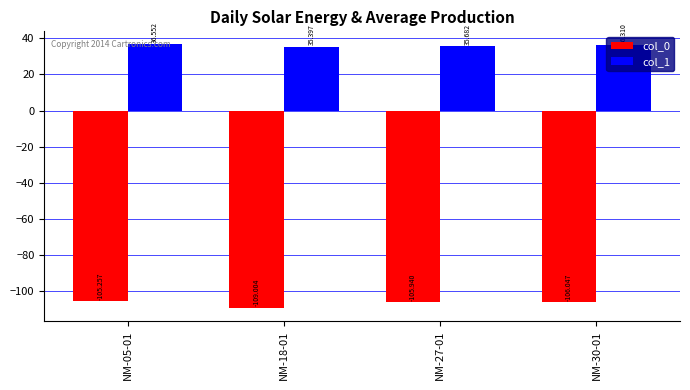

The col_0 series shows -65.7 at NM-27-01. True or false?

False